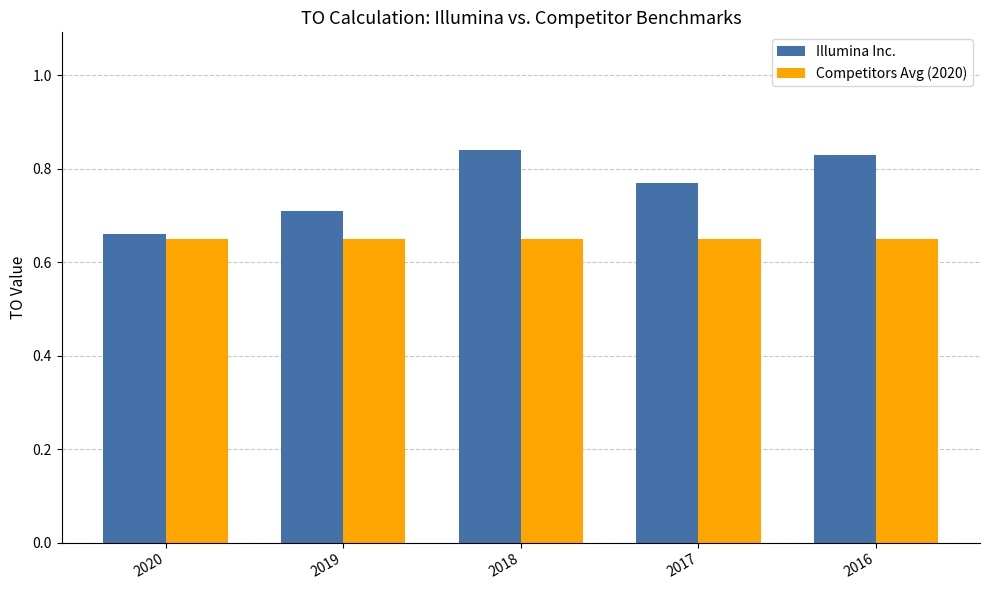

What is the sum of the Illumina Inc. values at 2017 and 2019?

1.5